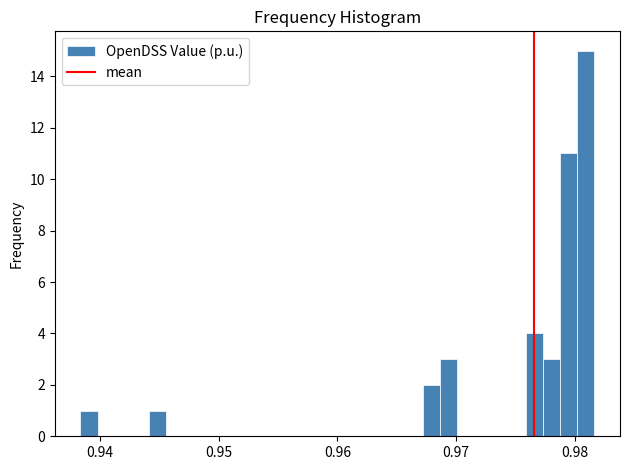

Around what value on the x-axis is the tallest bar? Give the approximate position of its centre, as read against the axis.

0.981